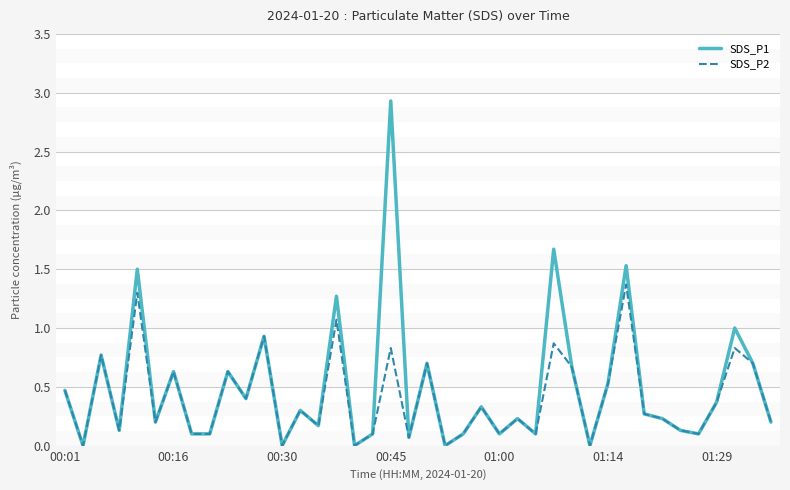

List the series in order of their peak value, lowest first.

SDS_P2, SDS_P1